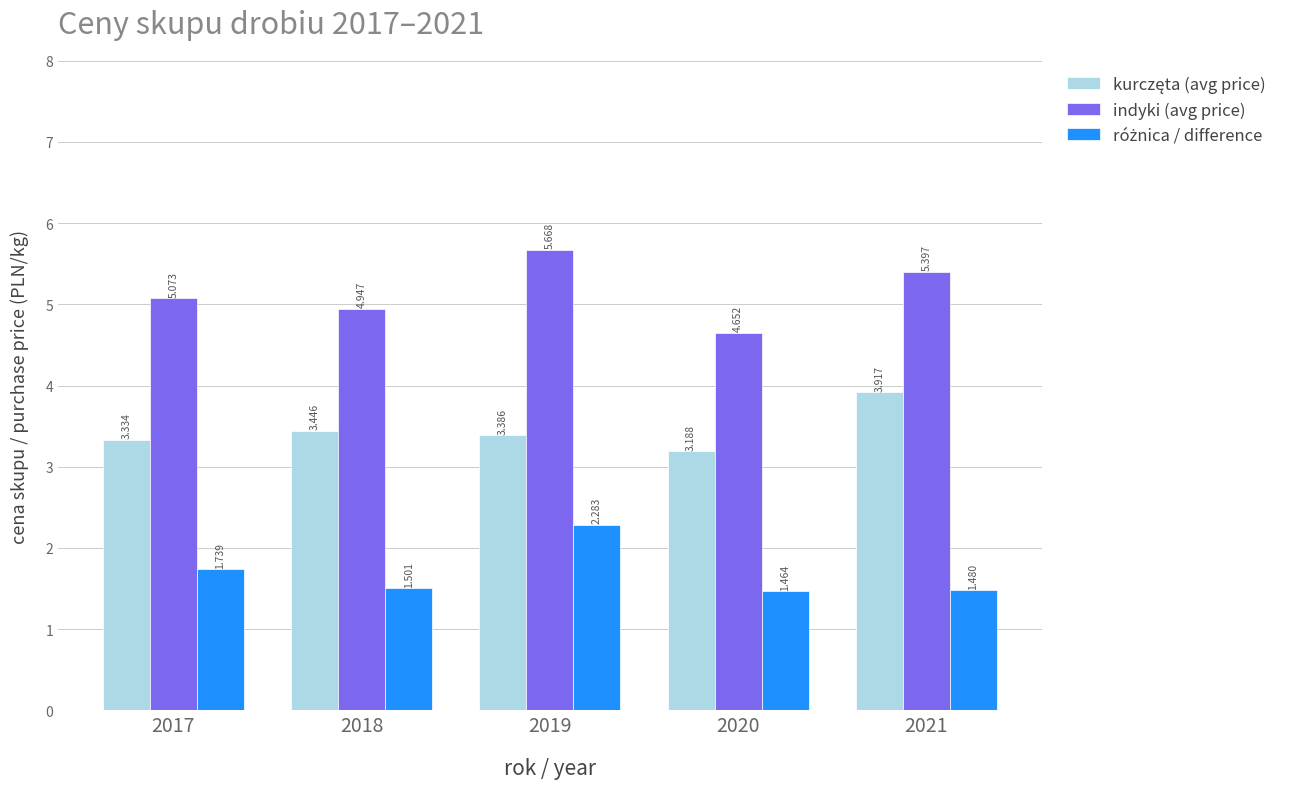

Between 2019 and 2020, which series saw the biggest shift?

indyki (avg price)